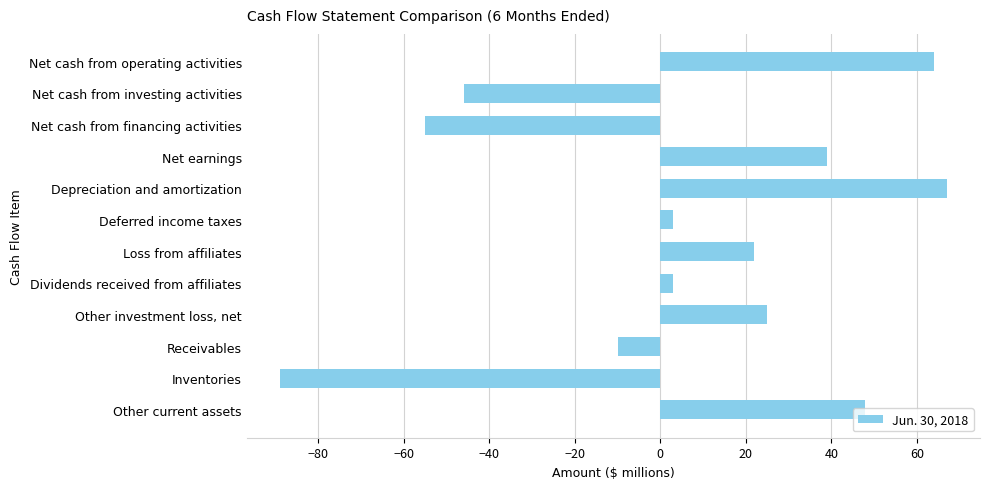

What position from the top is Other investment loss, net?

9